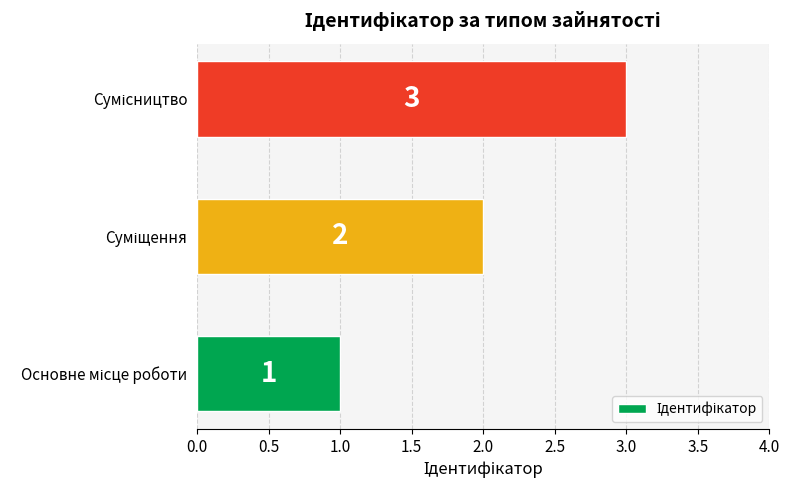

Count the values in the range 1 to 3.

3